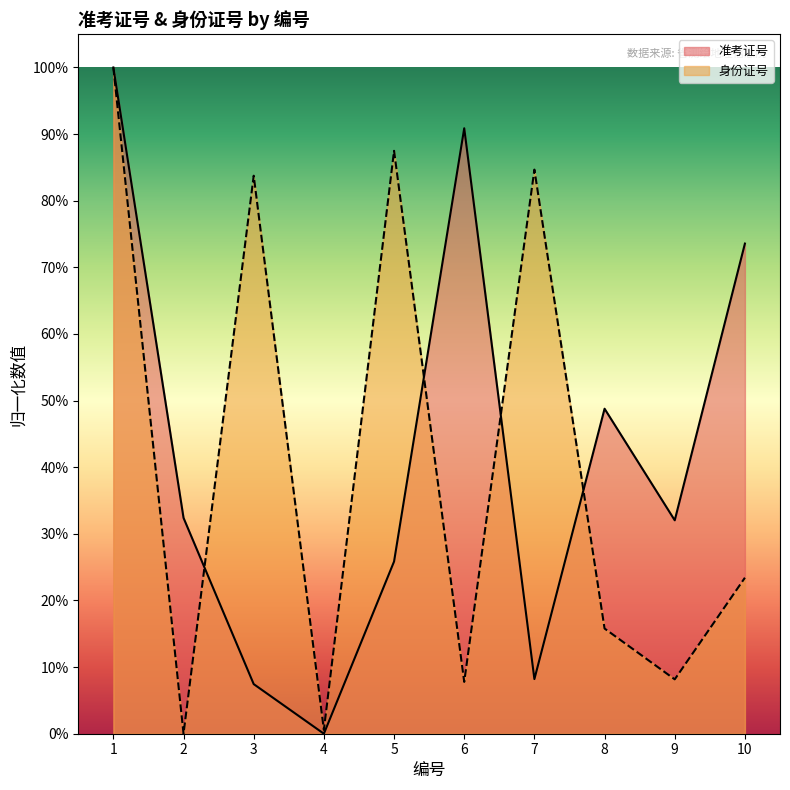

How many interior local valleys does the 身份证号 series have?

4